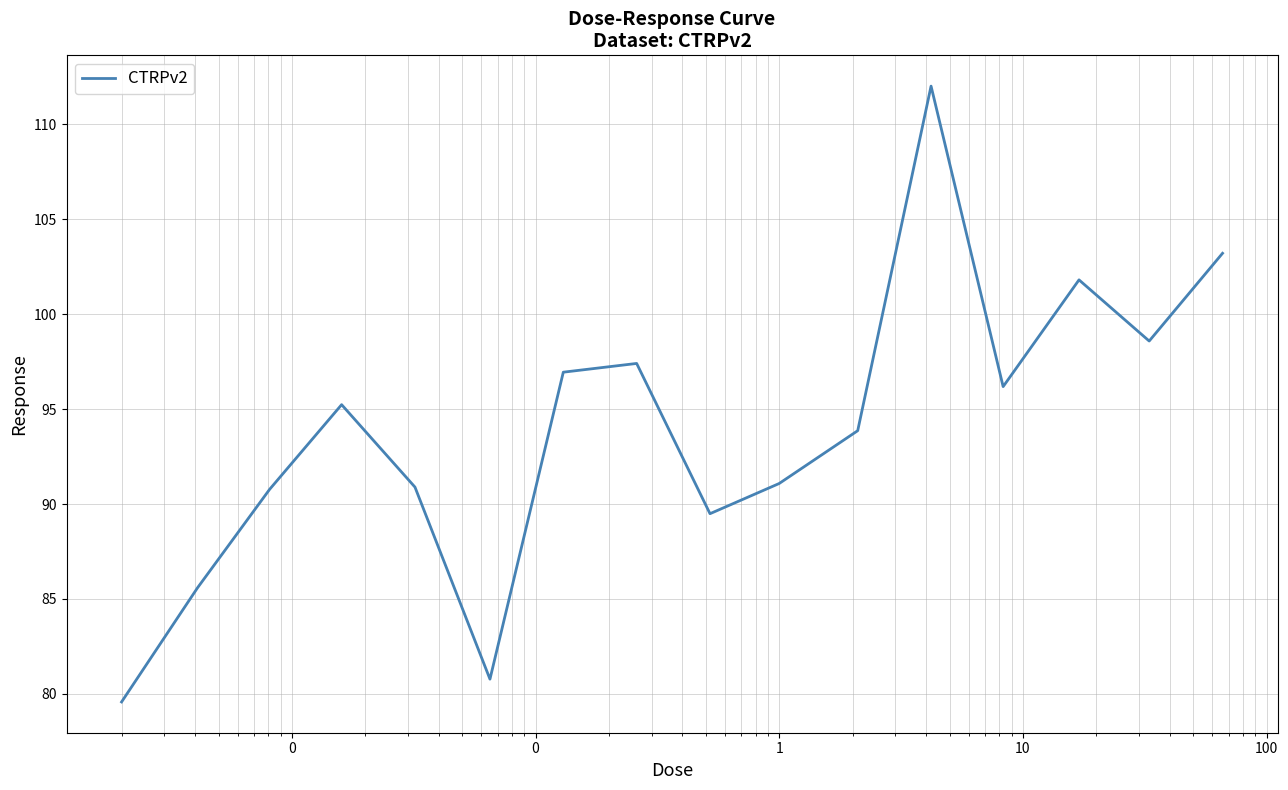

What is the smallest value displayed?

79.6